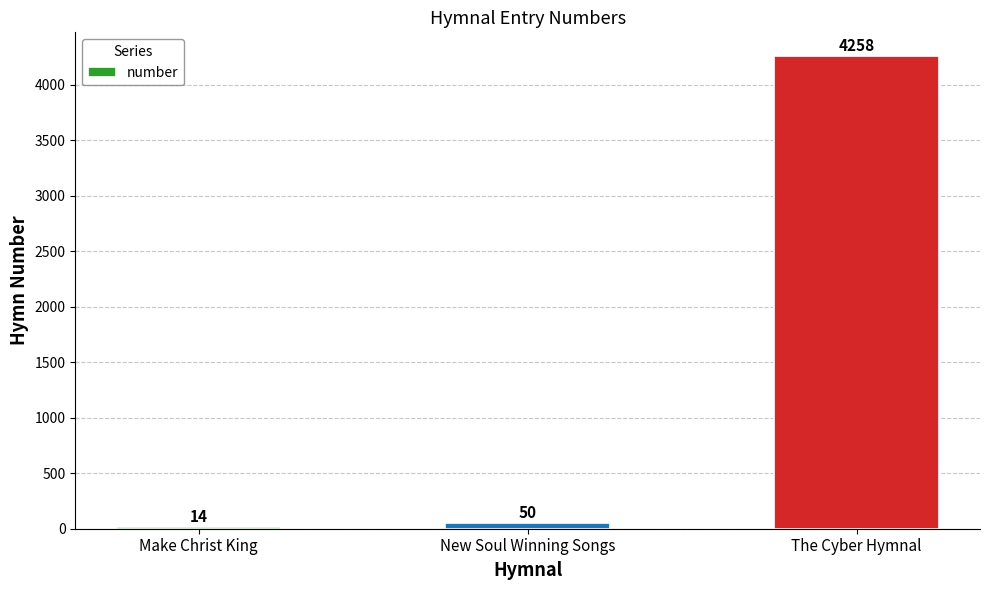

What is the sum of the values at Make Christ King and The Cyber Hymnal?

4272